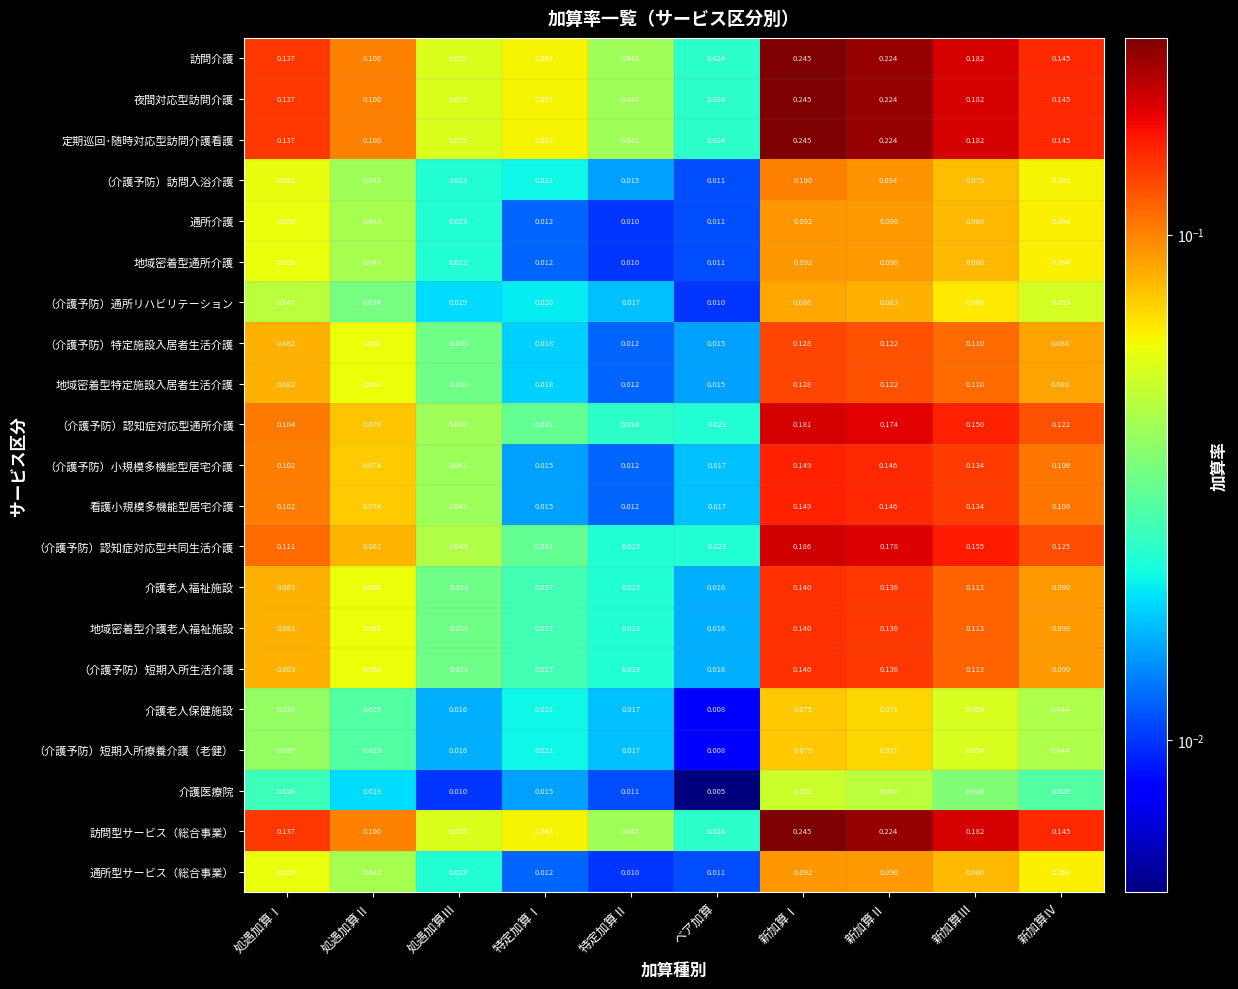

Which label corresponds to the largest value in the chart?

新加算Ⅰ